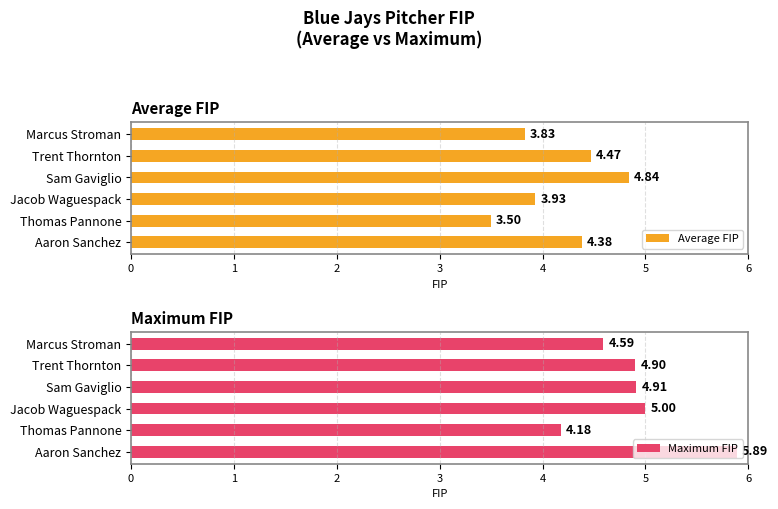

What is the difference between the second highest and minimum values in the Average FIP series?

1.0